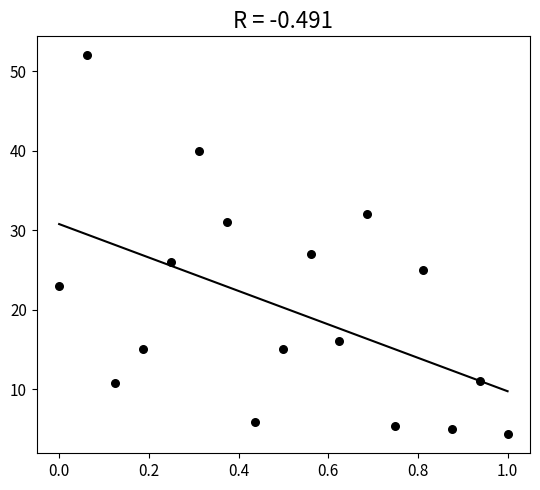

What Y value in the scatter plot is closest to 28?

27.0